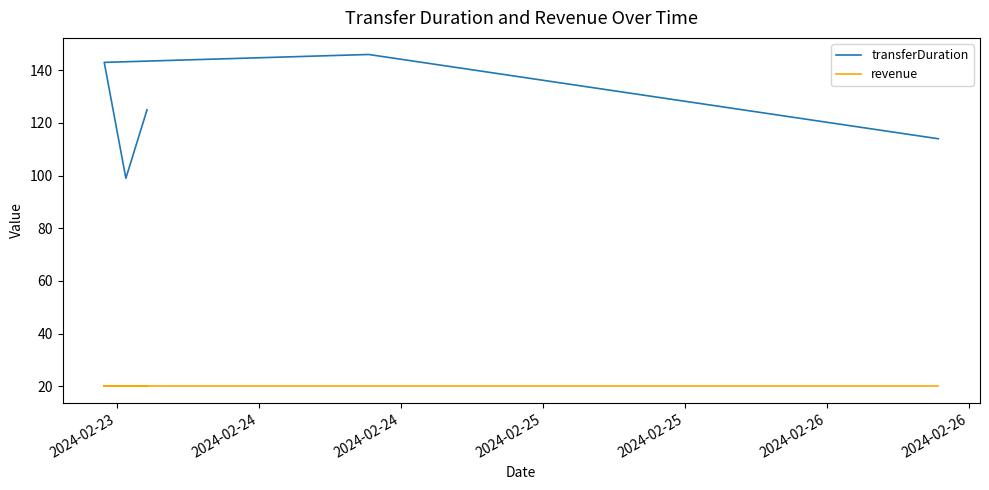

How many values in the transferDuration series are below 125?

2